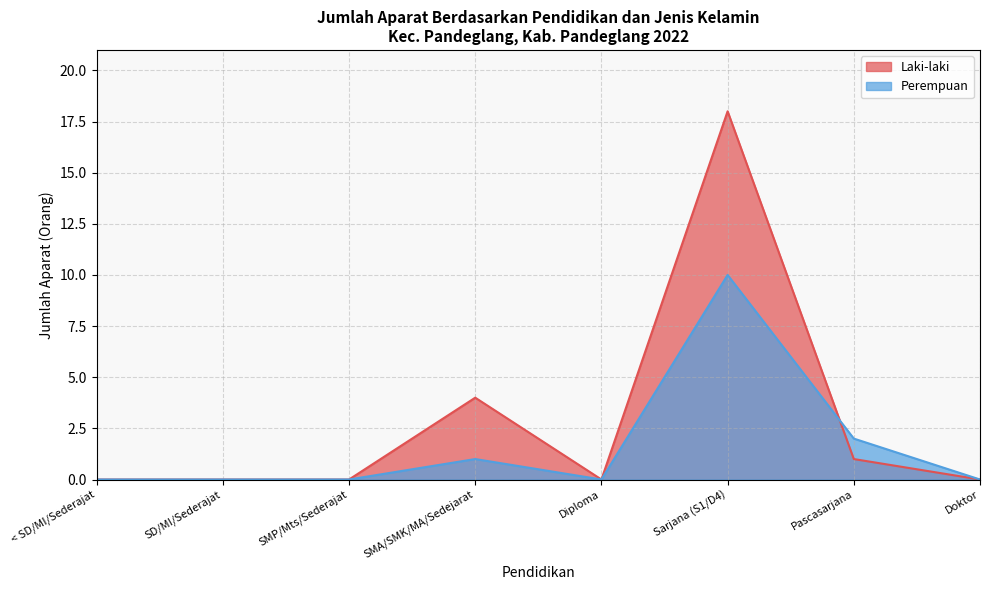

Reading left to right, extract all data points from this chart.

Laki-laki: 0	0	0	4	0	18	1	0
Perempuan: 0	0	0	1	0	10	2	0